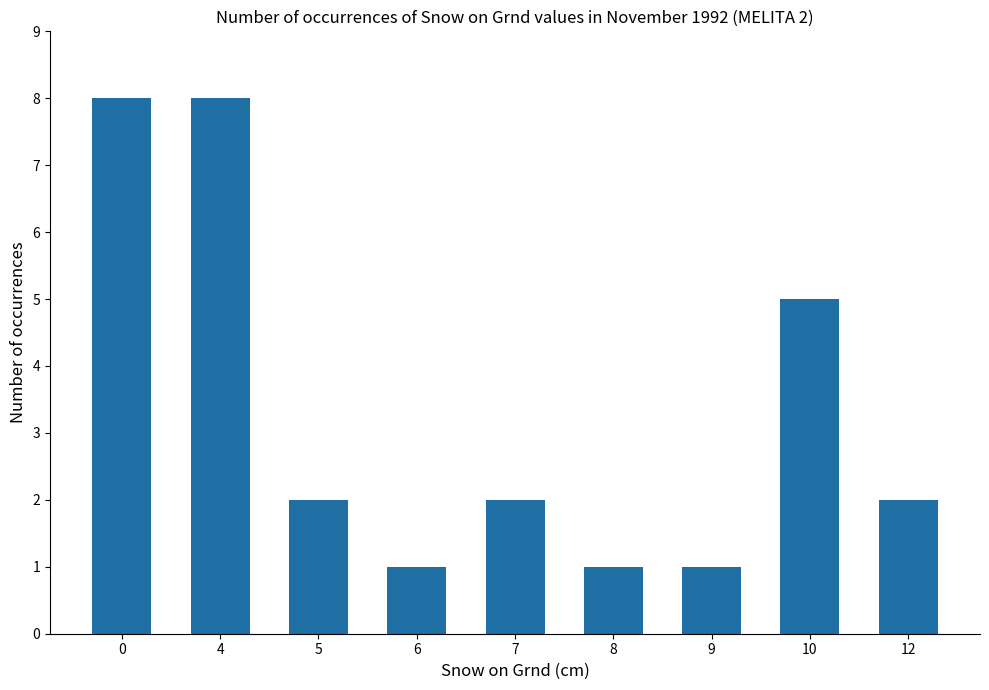

How many data points does each series have?

9